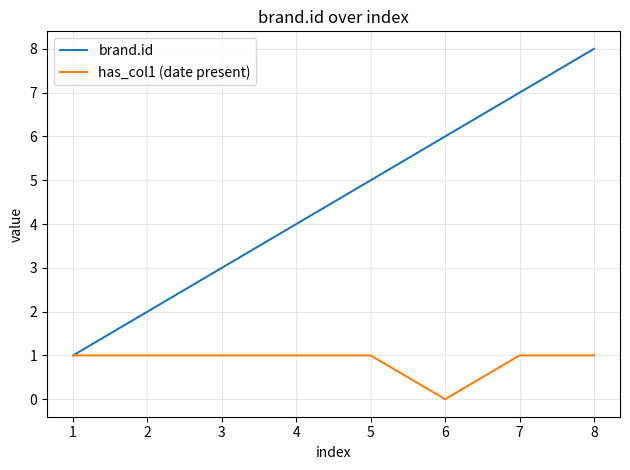

At which category is the sum across all series the highest?

8